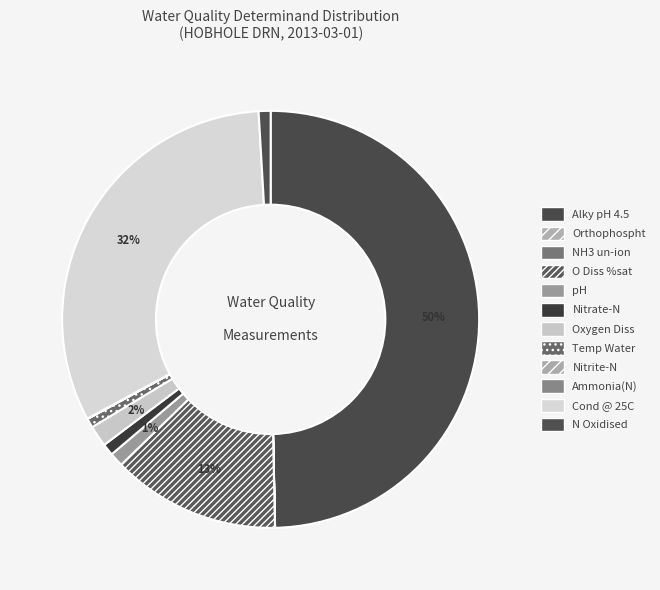

Does N Oxidised represent more than half of the total?

No